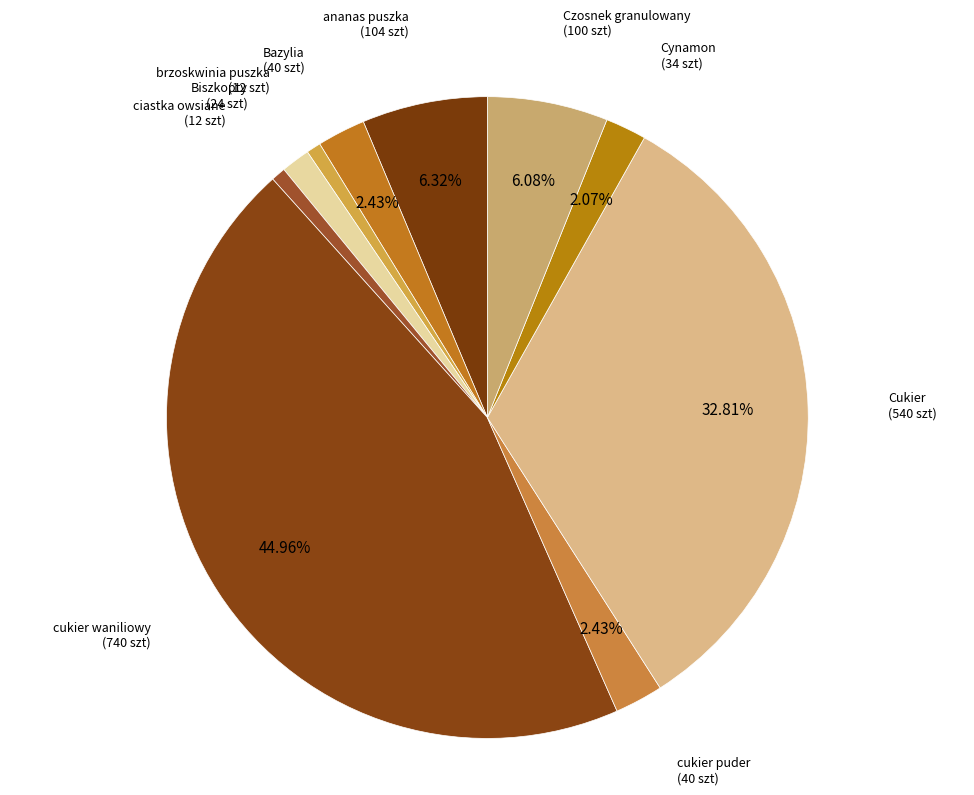

Which slice is the largest?

cukier waniliowy